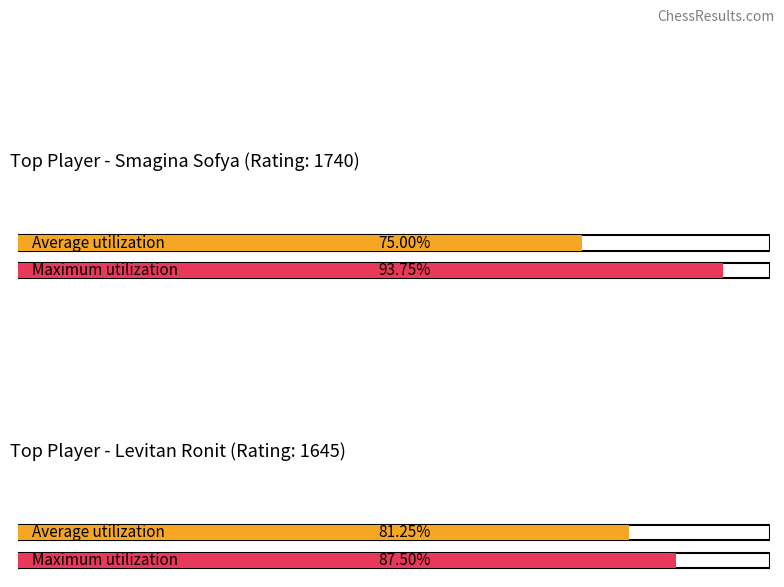

Is it true that Maximum utilization equals 4.0 at Smagina Sofya?

False